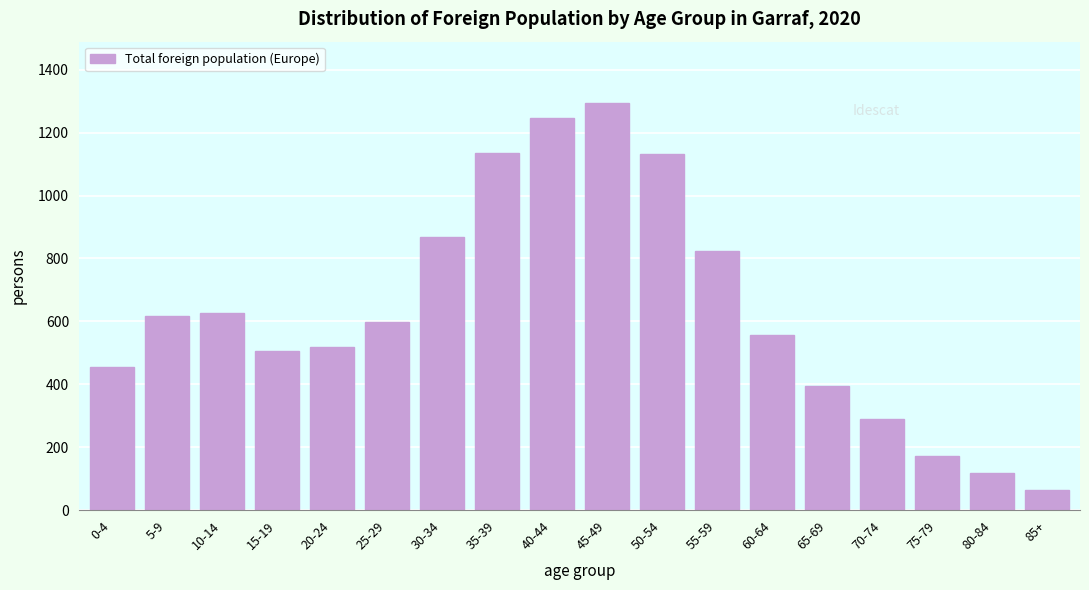

What is the average value?

634